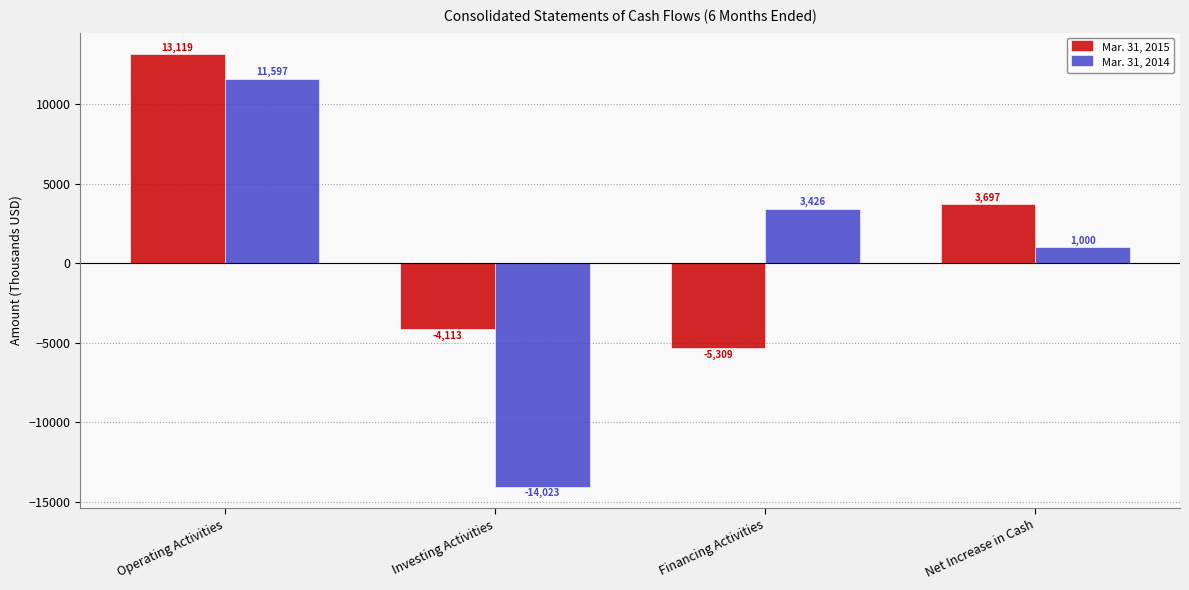

True or false: Mar. 31, 2014 has a value of 15598 at Operating Activities.

False